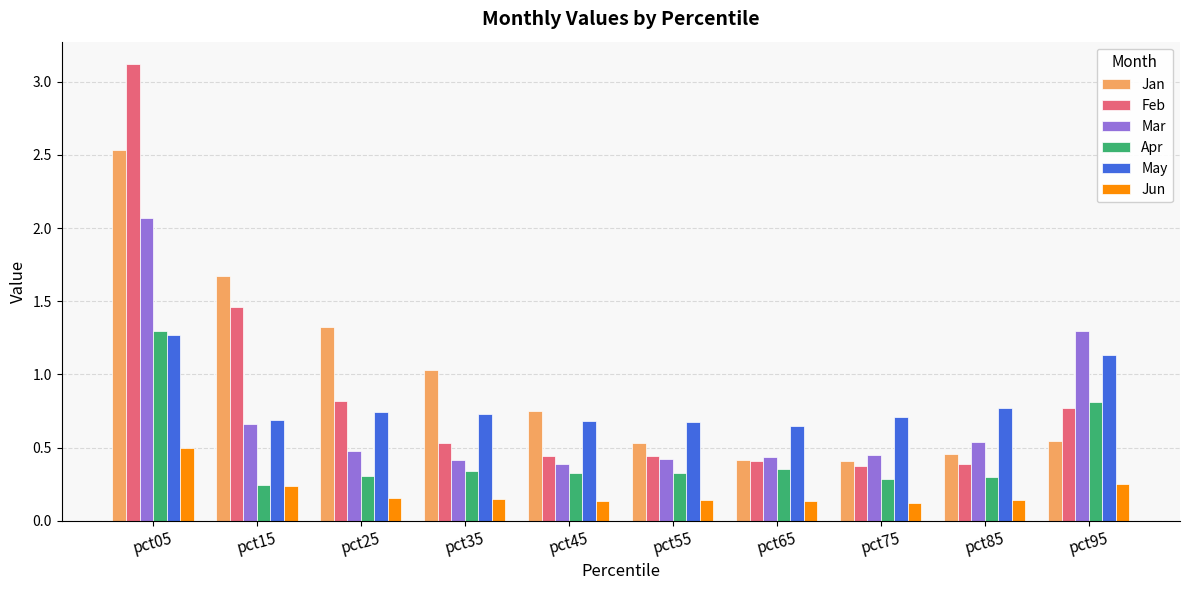

How many categories are shown in the chart?

10